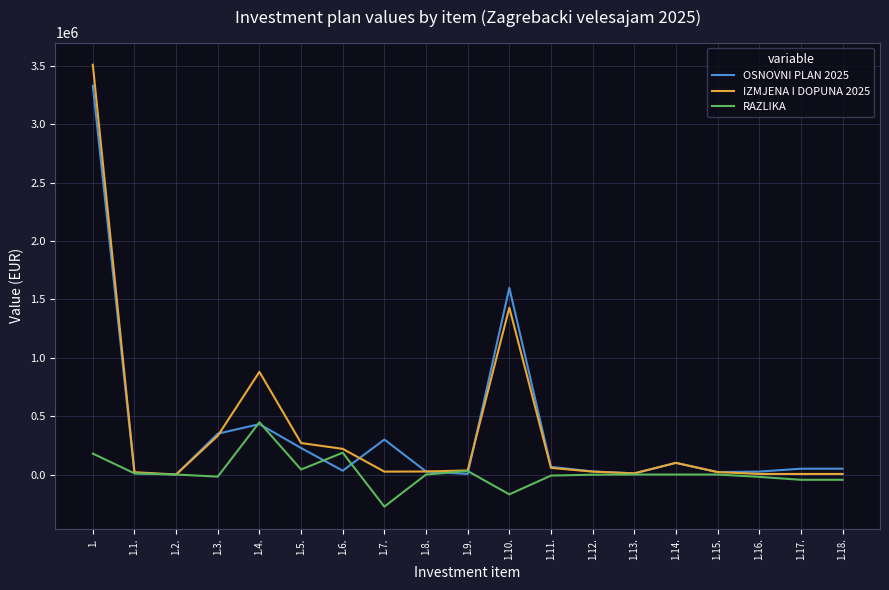

At which category is the sum across all series the highest?

1.